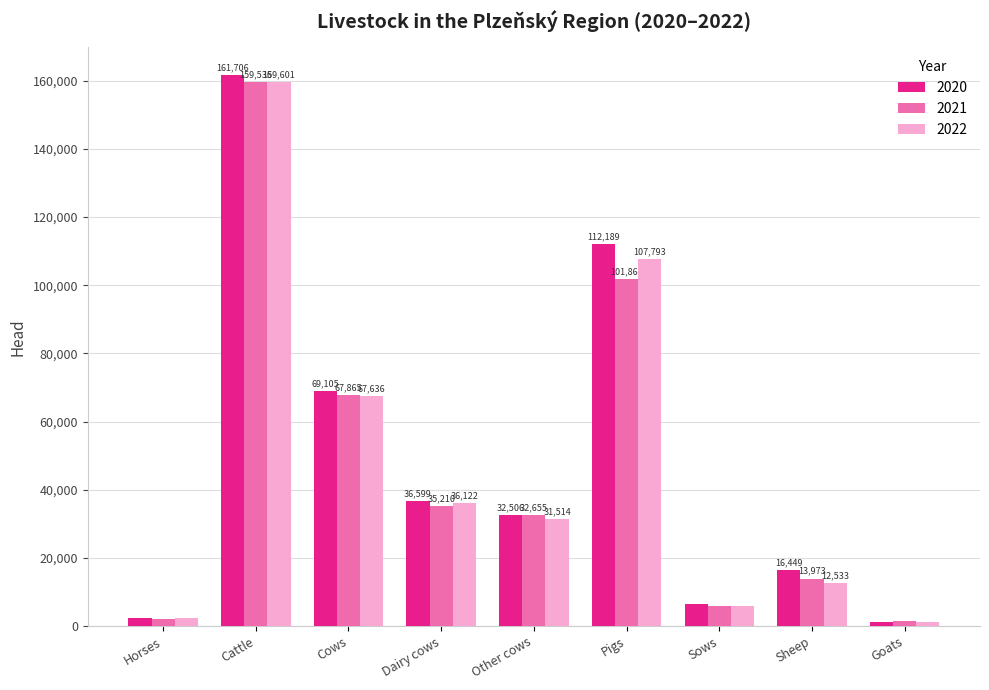

What is the difference between the maximum and minimum values in the 2020 series?

160356